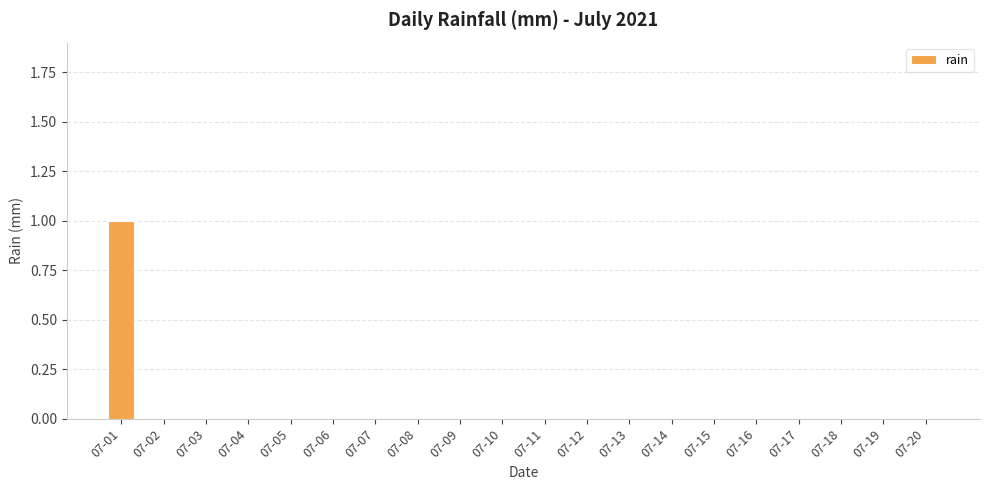

What is the sum of all values?

1